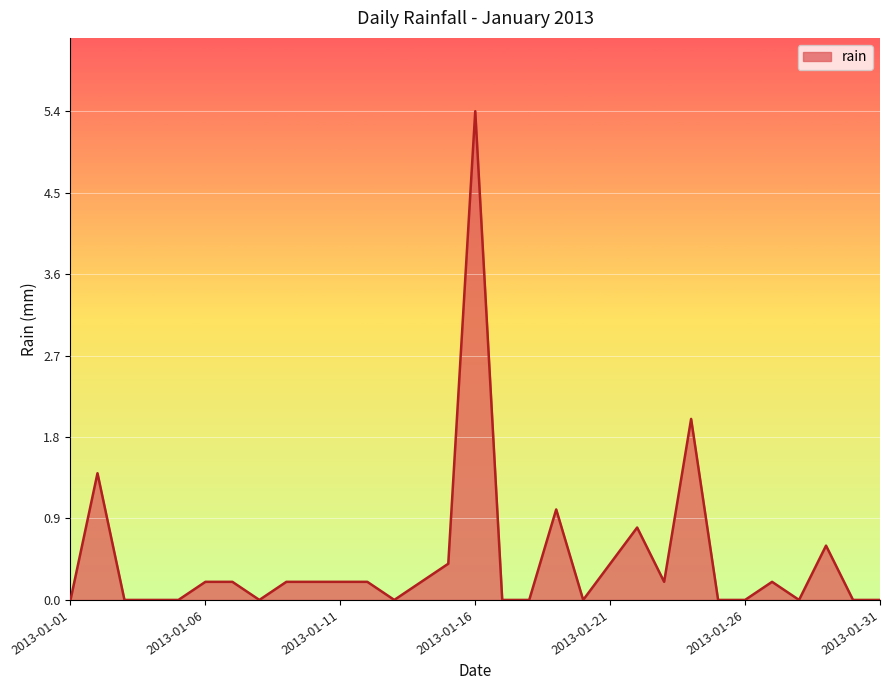

What is the difference between the maximum and minimum values?

5.4